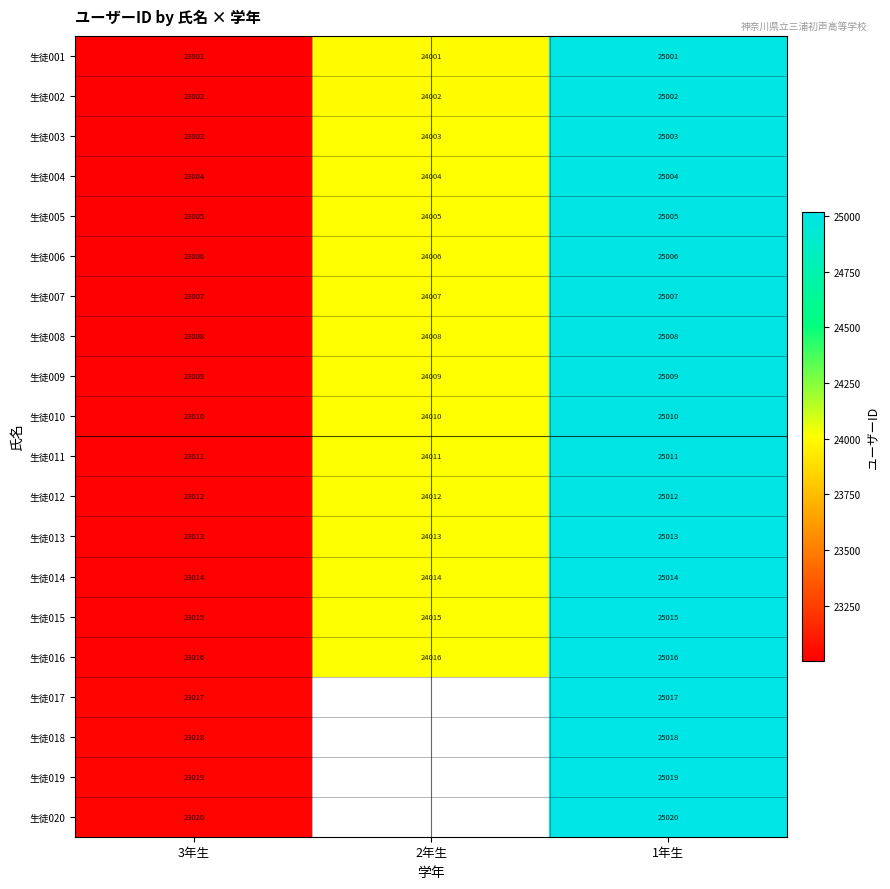

What is the difference between the 生徒010 values at 3年生 and 1年生?

2000